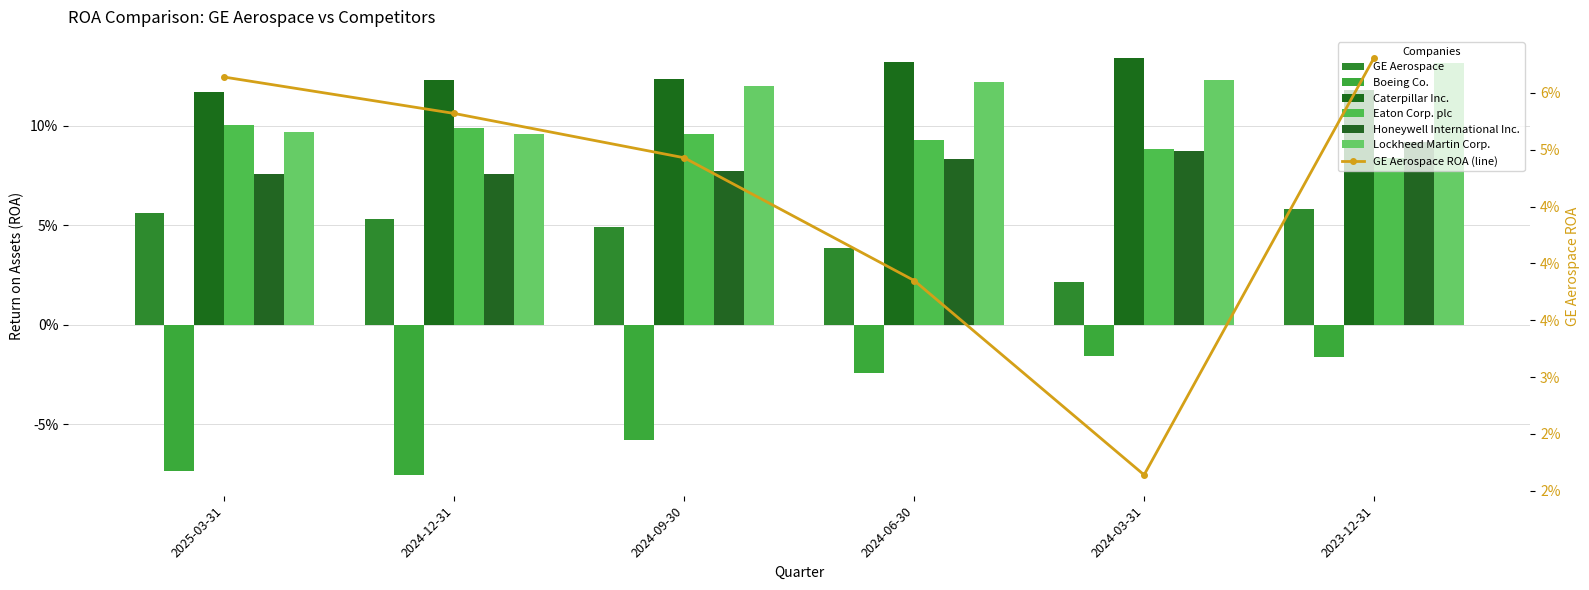

Count the Honeywell International Inc. values in the range 0 to 1.

6